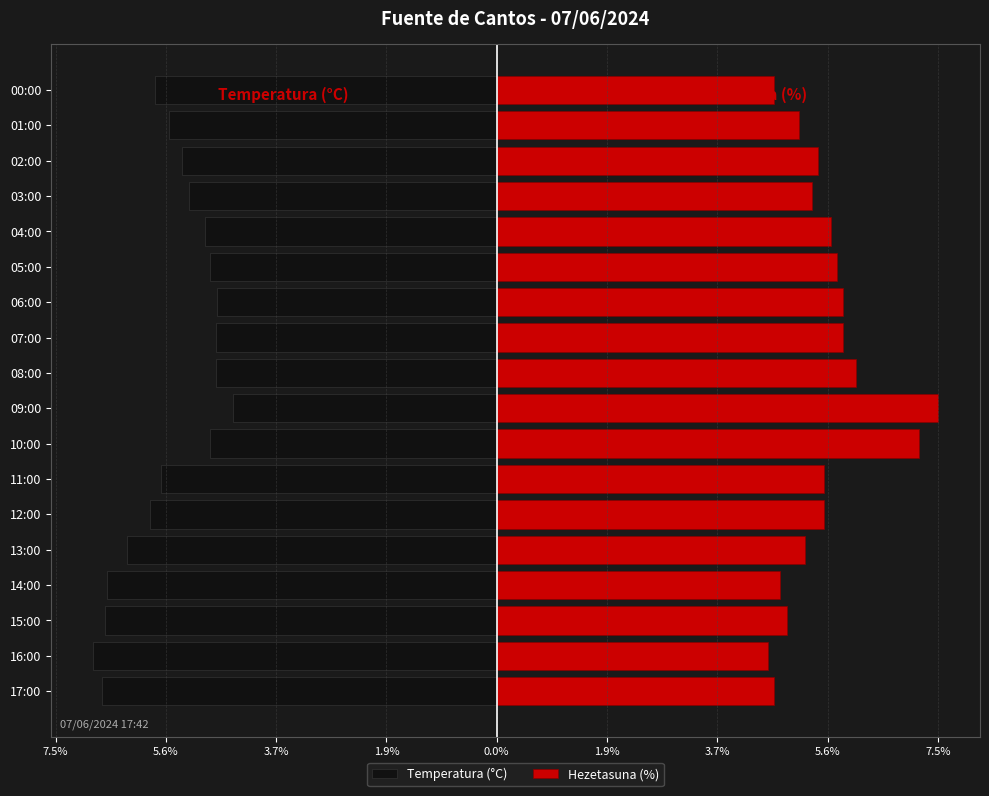

What is the difference between the maximum and minimum values in the Temperatura (°C) series?

2.4